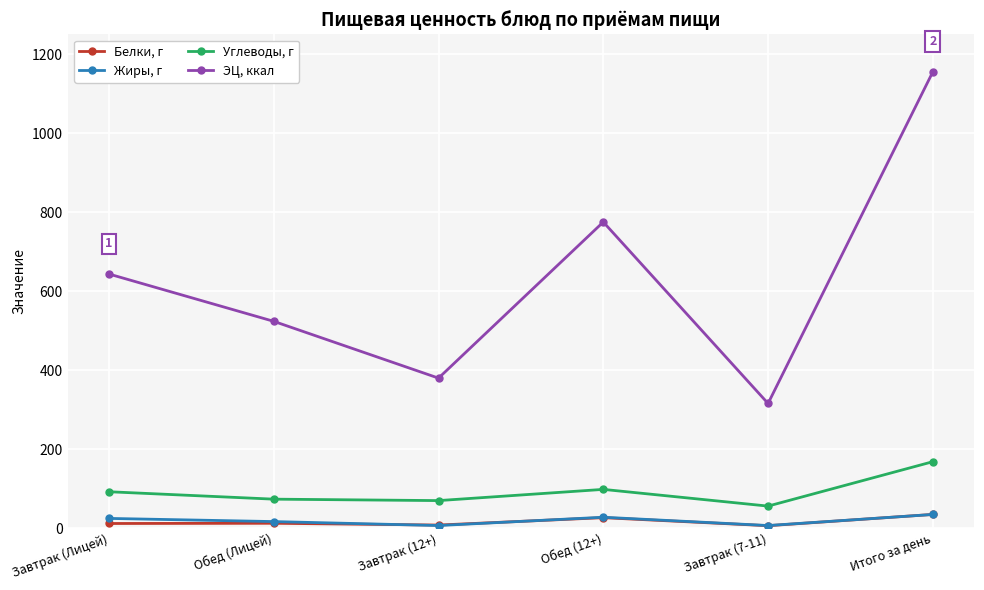

True or false: Белки, г has more than 2 interior local peaks.

False